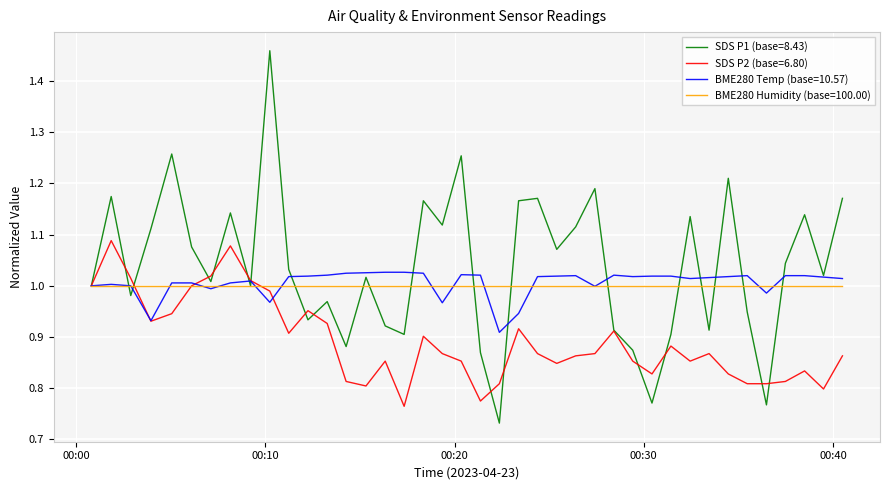

Which series has the largest range (max minus min)?

SDS P1 (base=8.43)